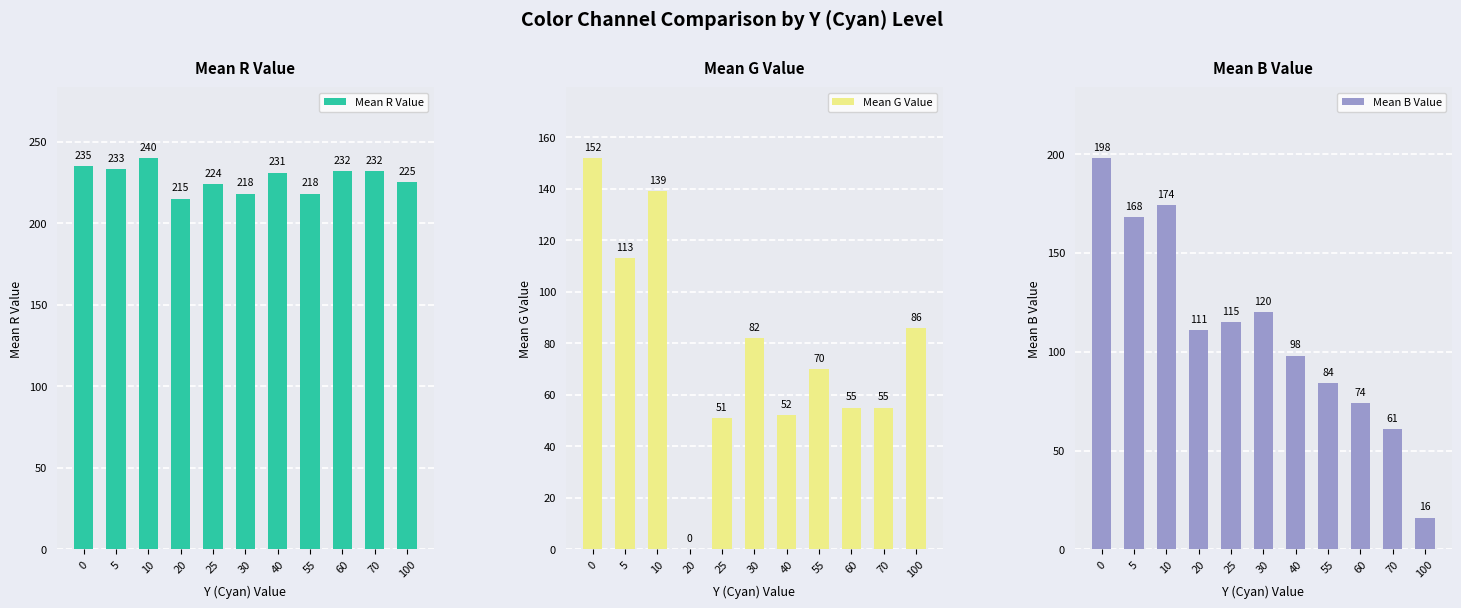

Are the bars horizontal?

No